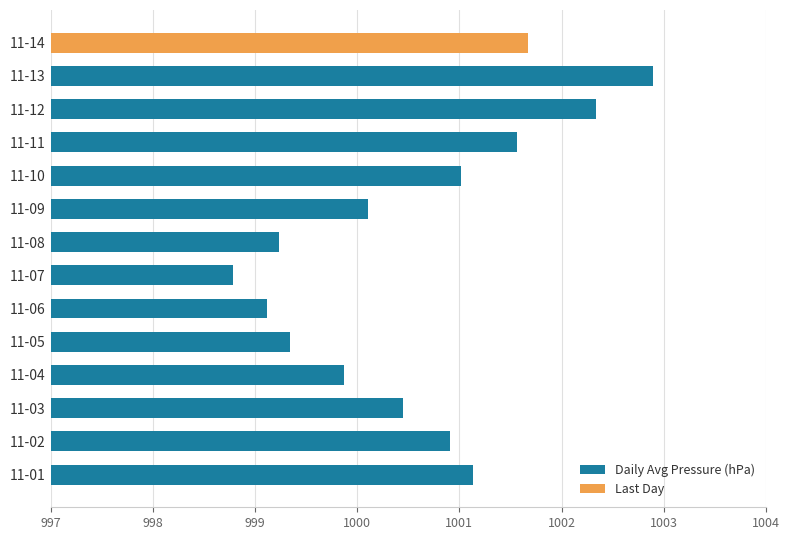

Which label corresponds to the largest value in the chart?

11-13